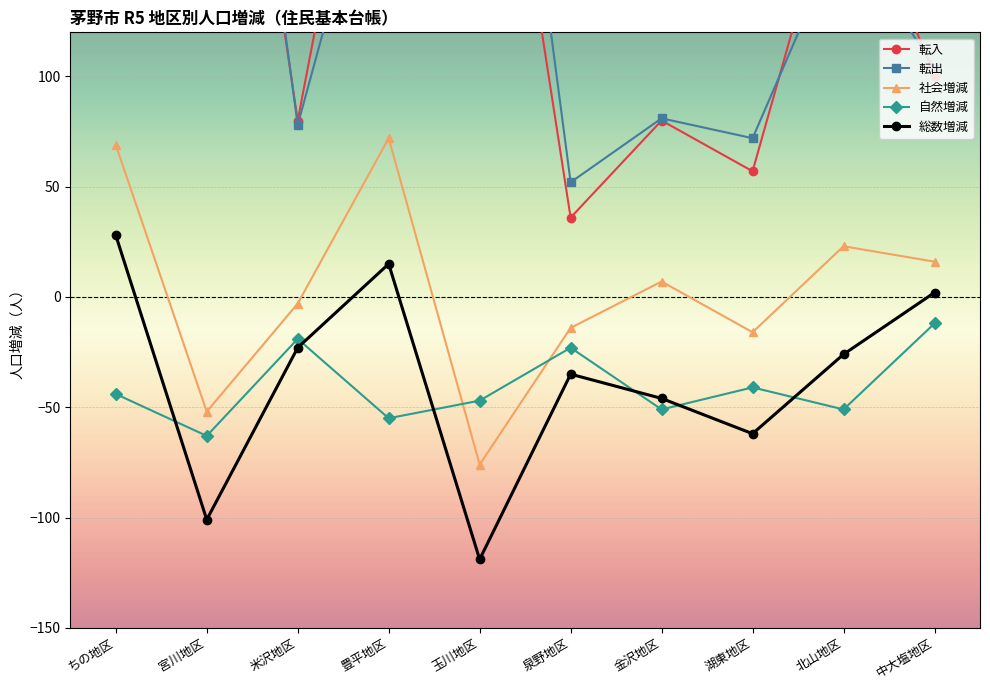

How many categories are shown in the chart?

10